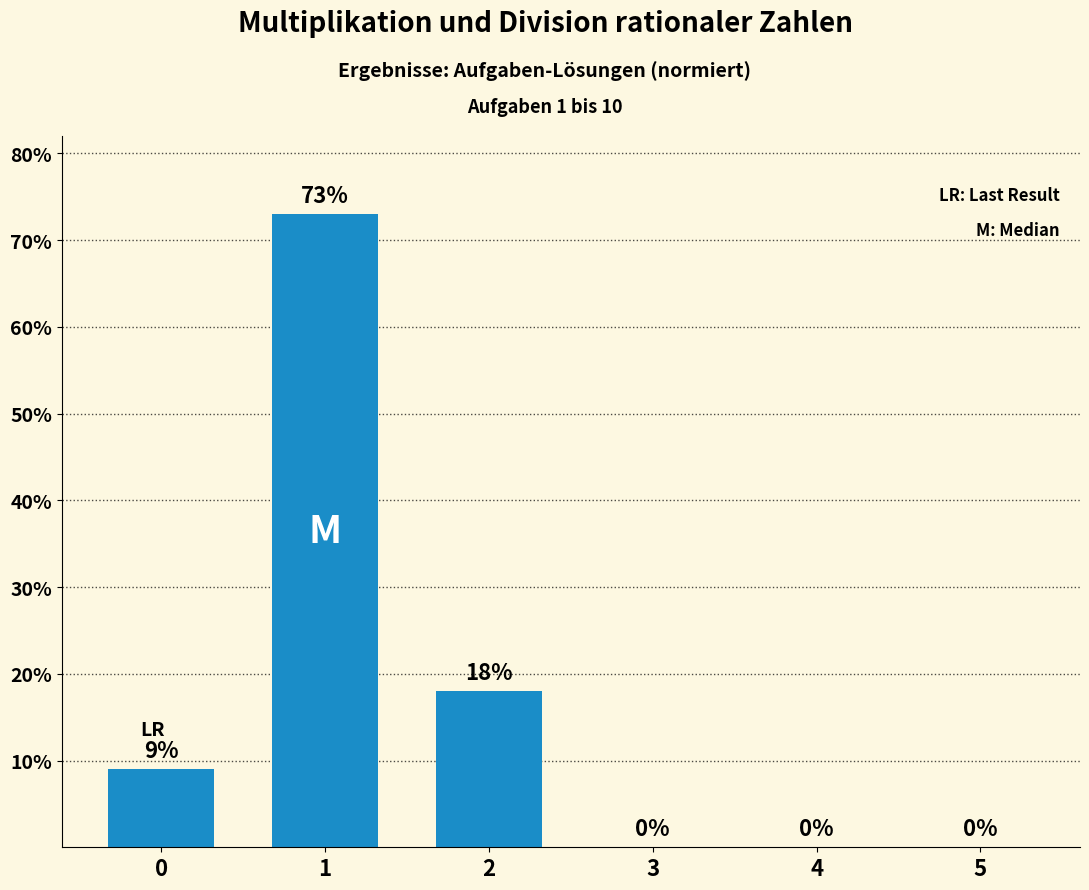

The chart shows a value of 48 at 3. True or false?

False